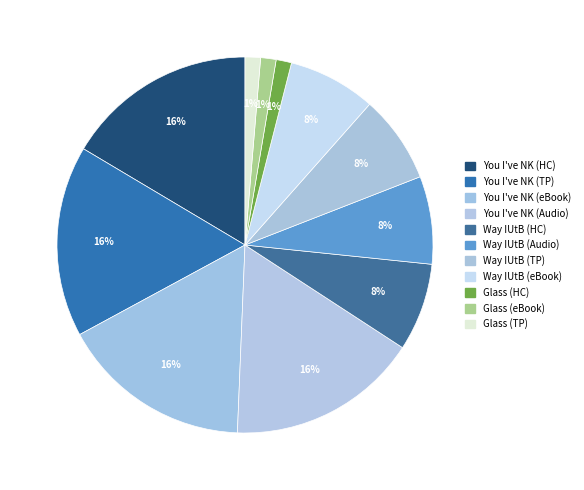

Count the number of slices in the pie.

11